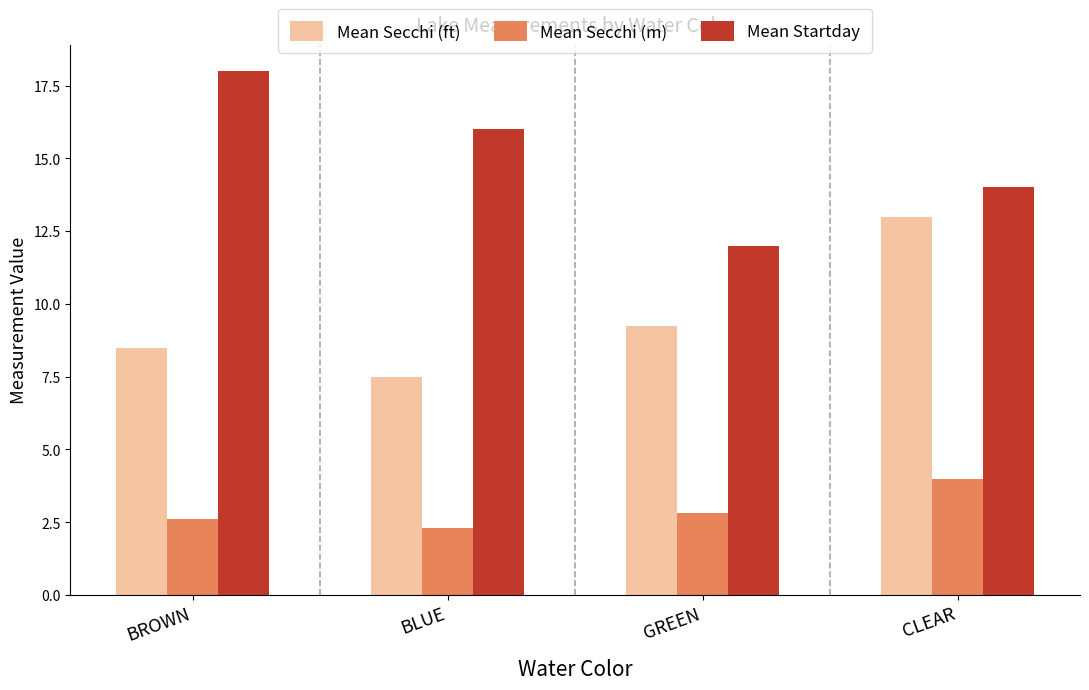

What is the label of the 4th bar from the left?

CLEAR